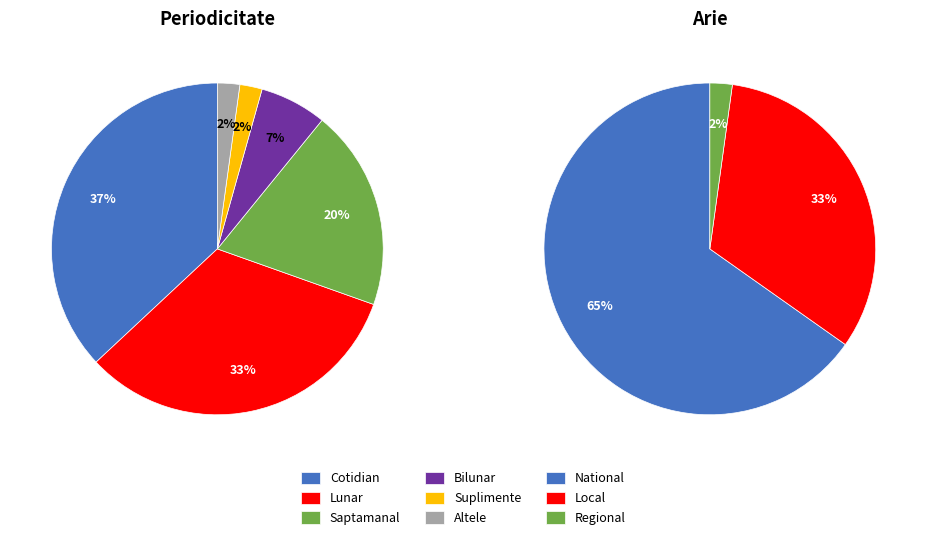

Is it true that Lunar is 33% of the pie?

True